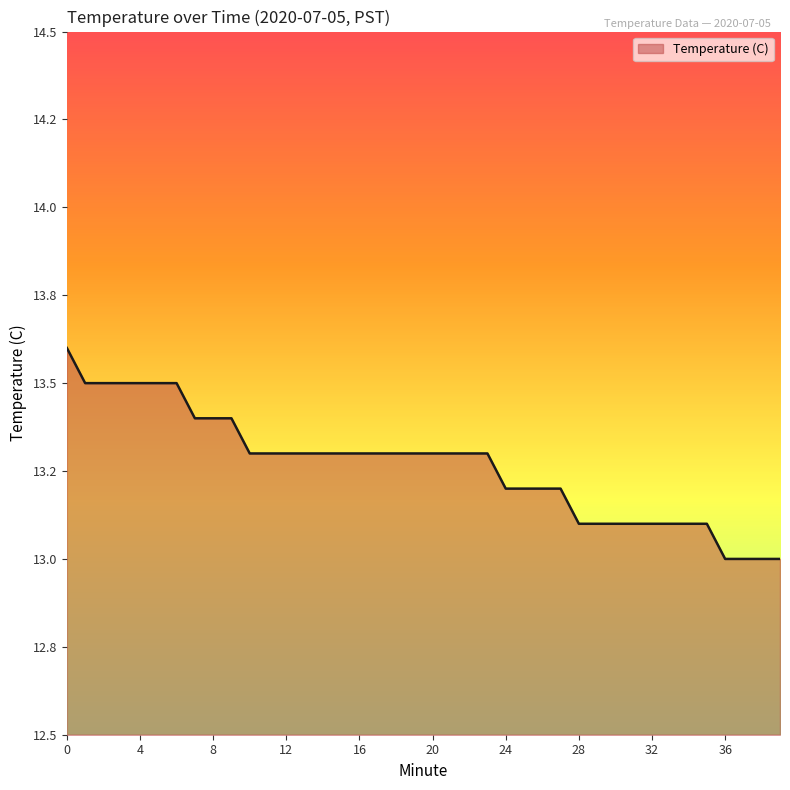

How many values are between 13 and 14?

40